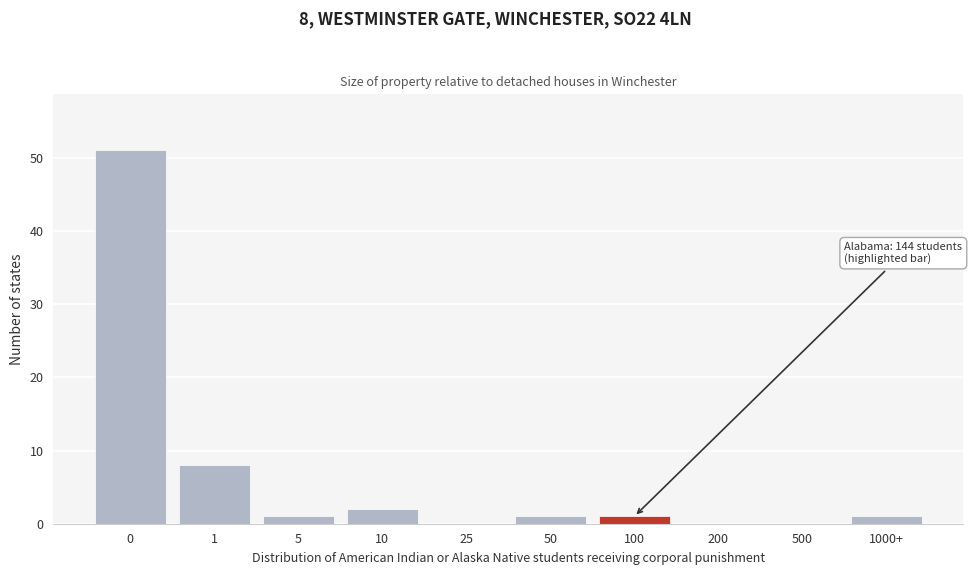

Reading left to right, what are all the values shown in this chart?

0=51	1=8	5=1	10=2	25=0	50=1	100=1	200=0	500=0	1000+=1